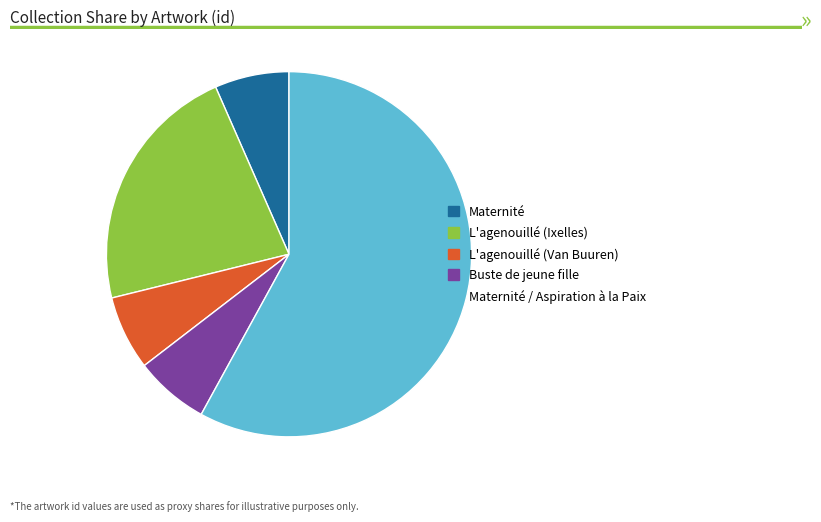

What is the majority slice?

Maternité / Aspiration à la Paix